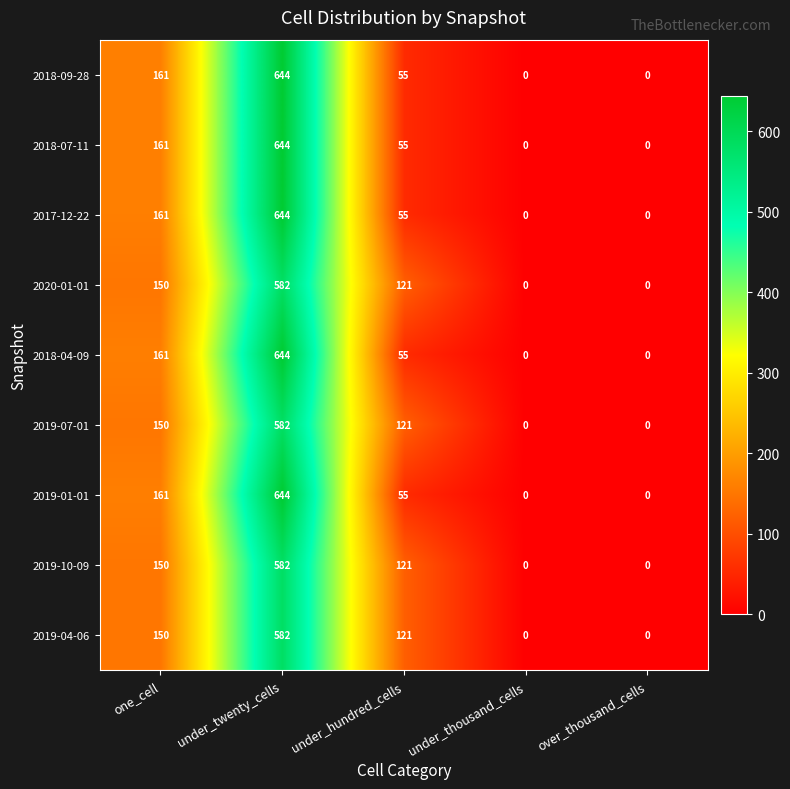

At which category is the sum across all series the highest?

under_twenty_cells